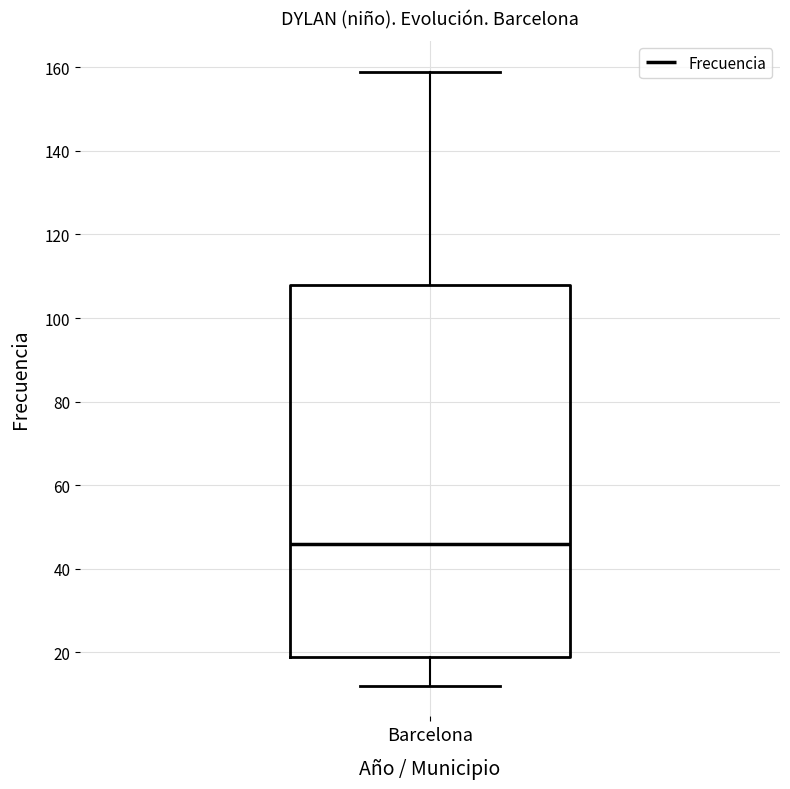

Where does the lower whisker of the box for Barcelona end on the y-axis? The values are not printed on the chart, so give them approximately, as read against the axis.

12